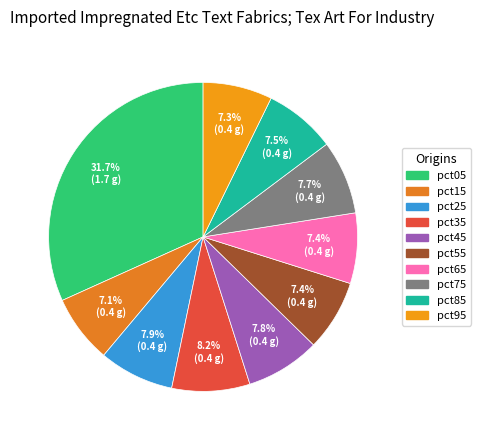

How many slices are in this pie chart?

10